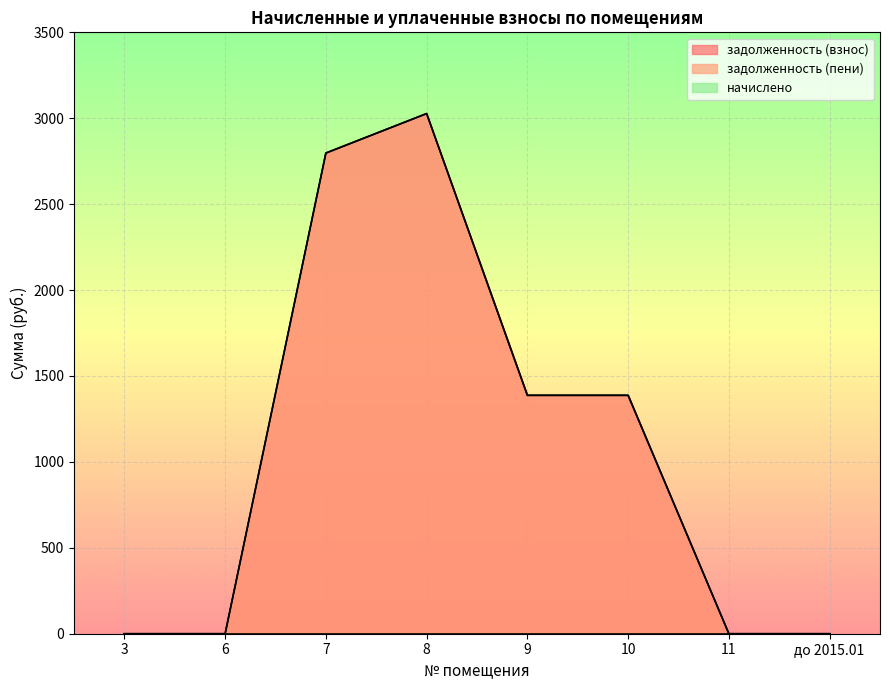

Is it true that задолженность (пени) equals 377.8 at 10?

False